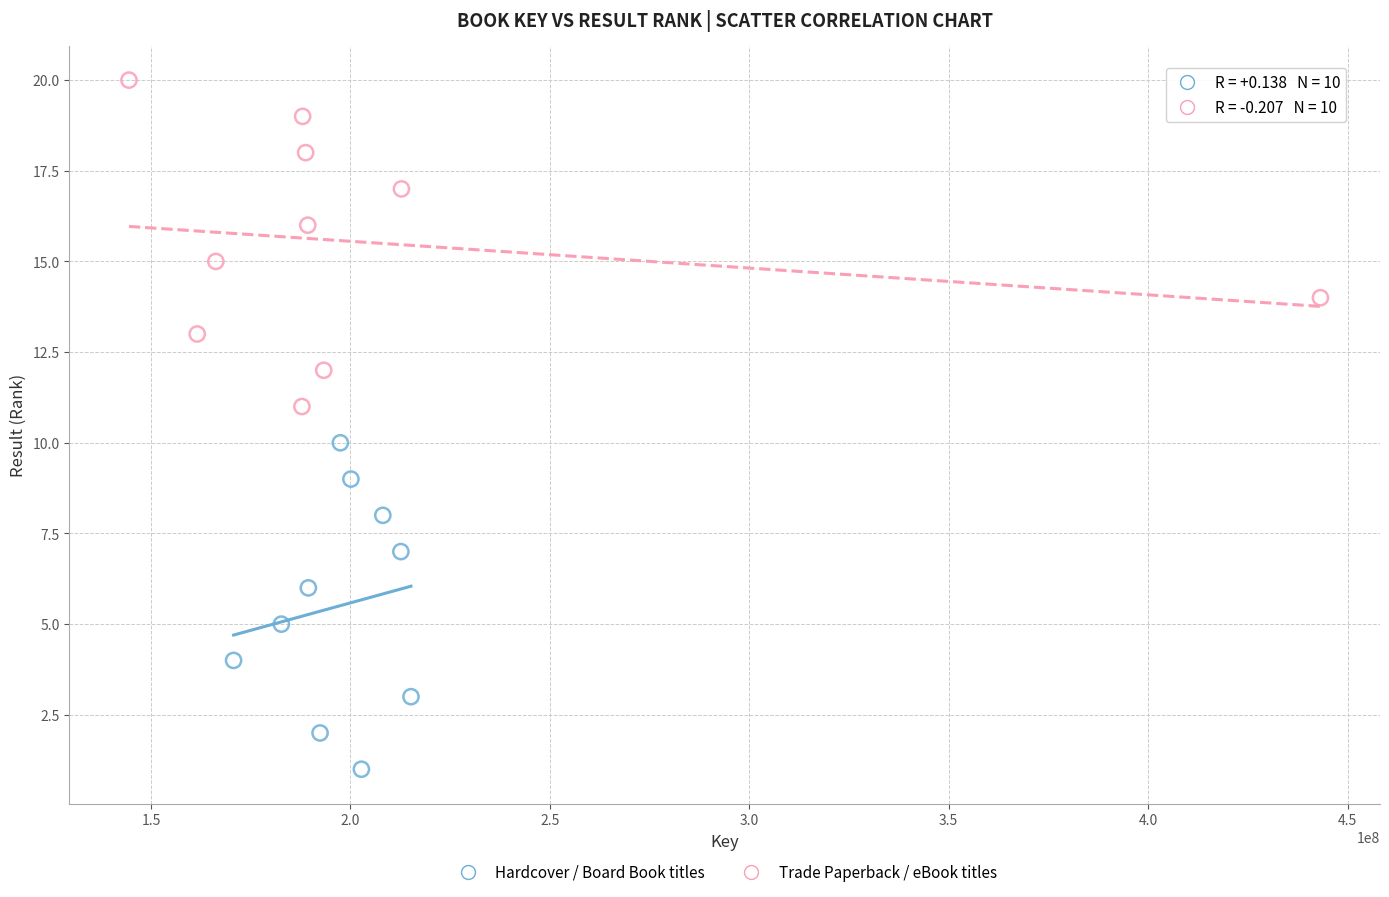

Which series reaches the maximum Y coordinate?

Trade Paperback / eBook titles